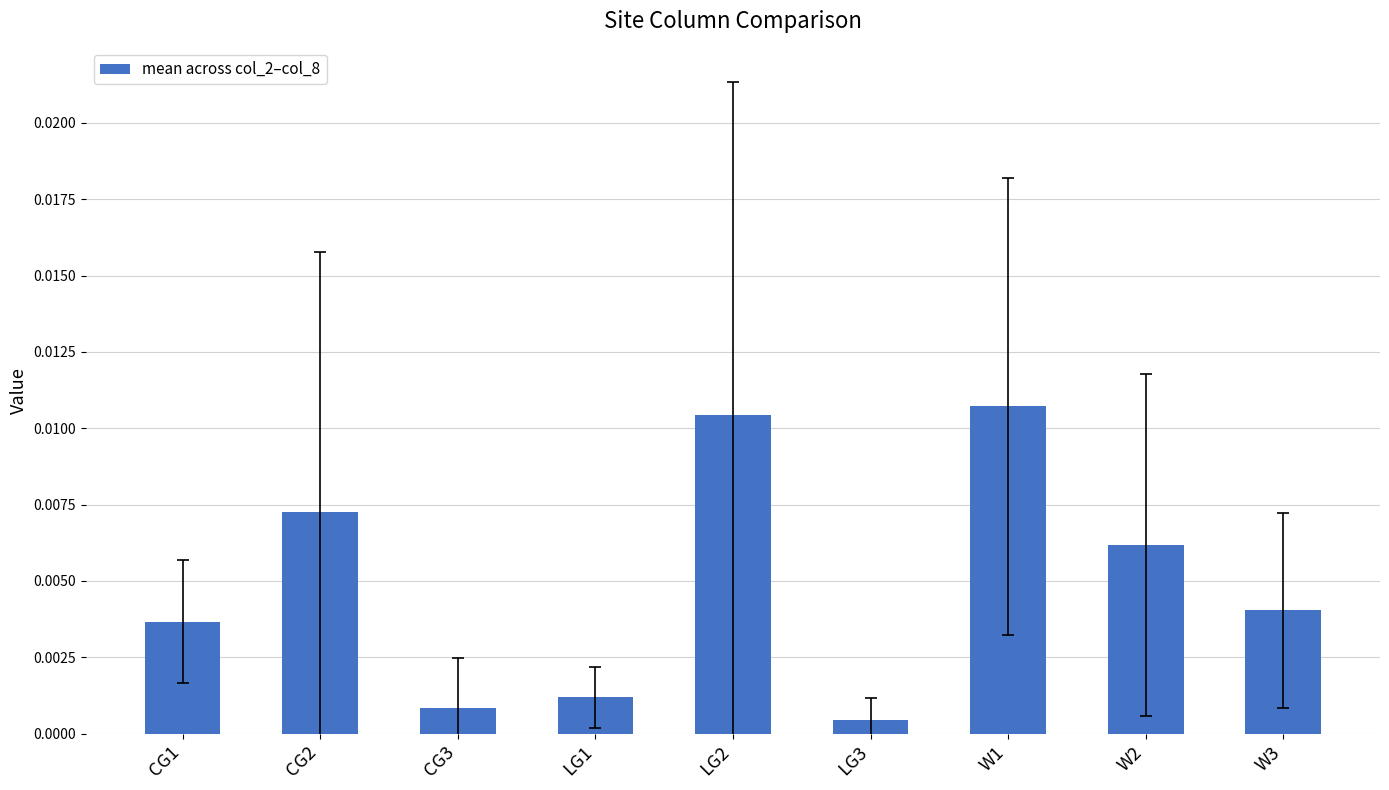

List the labels in order of value, largest first.

W1, LG2, CG2, W2, W3, CG1, LG1, CG3, LG3